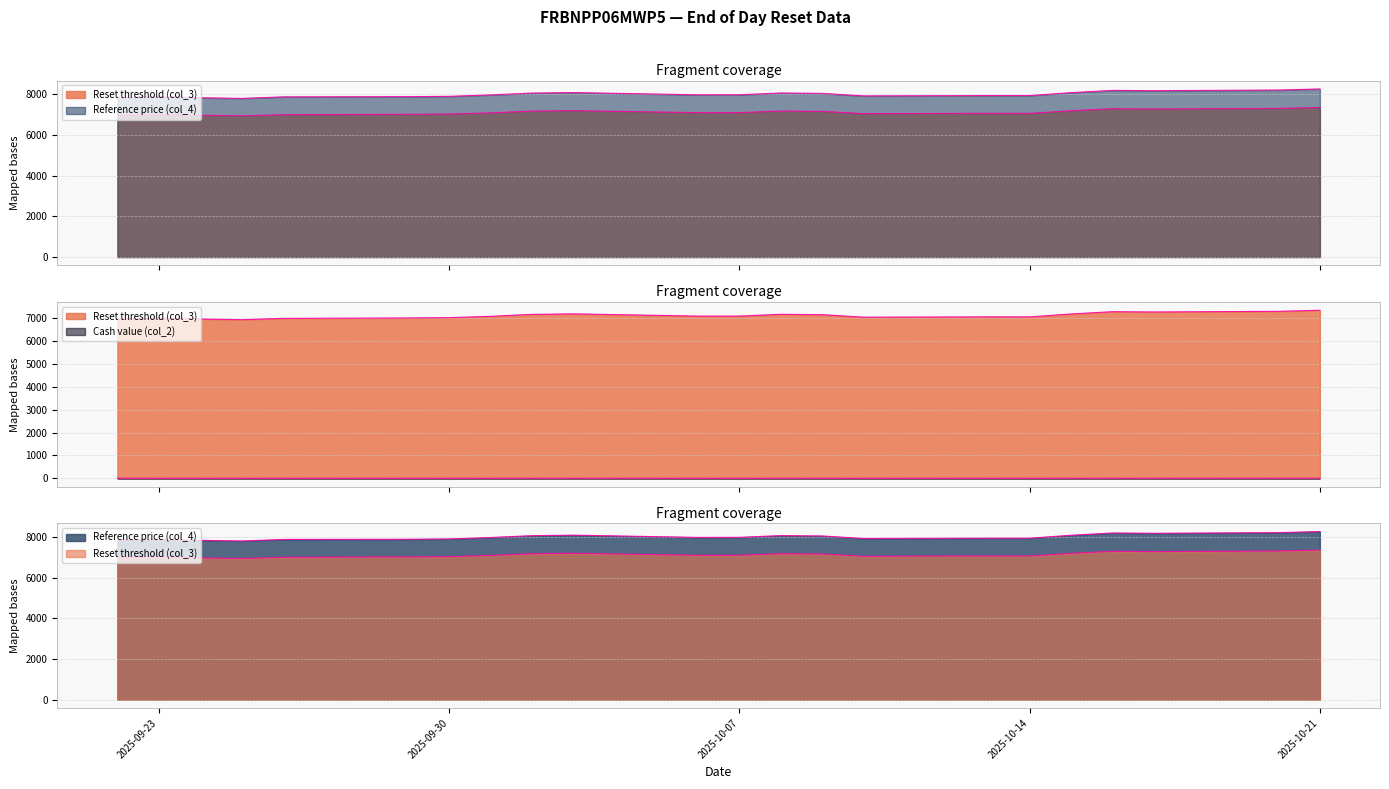

Where is Reference price (col_4) nearest to the value 8027?

2025-10-09